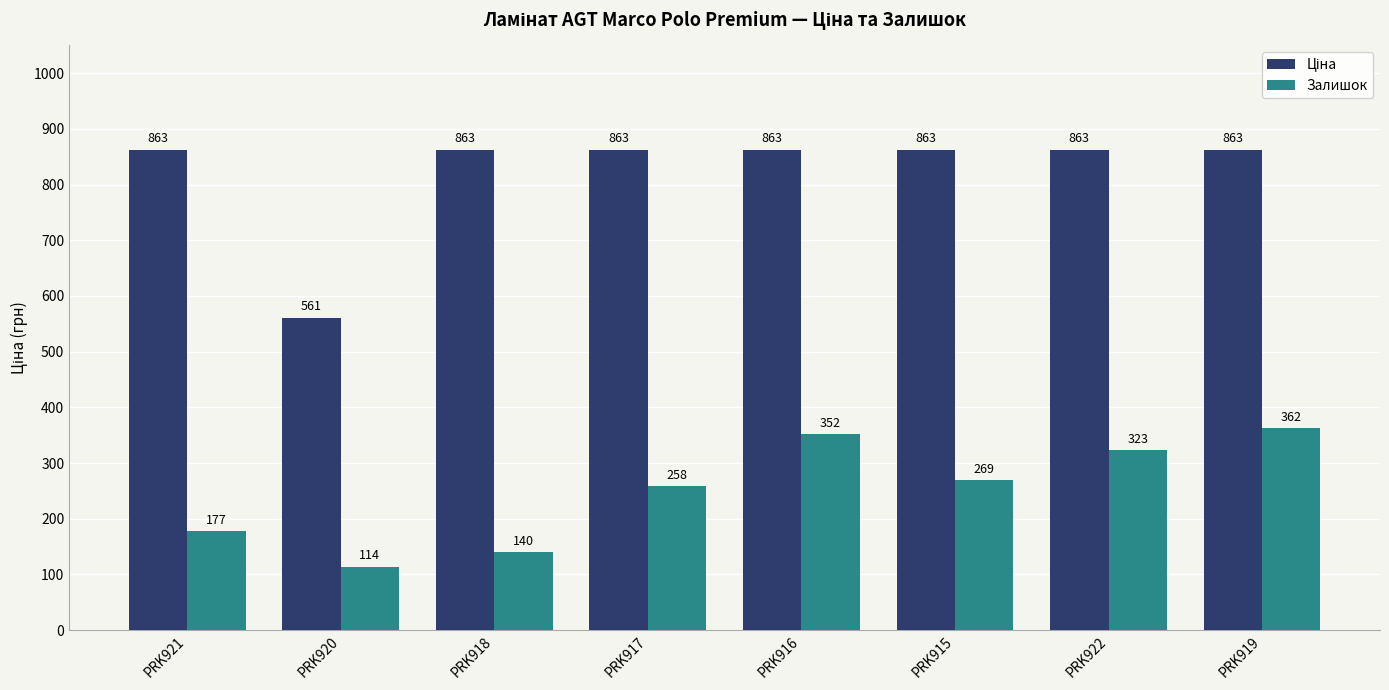

Where is Залишок nearest to the value 238?

PRK917